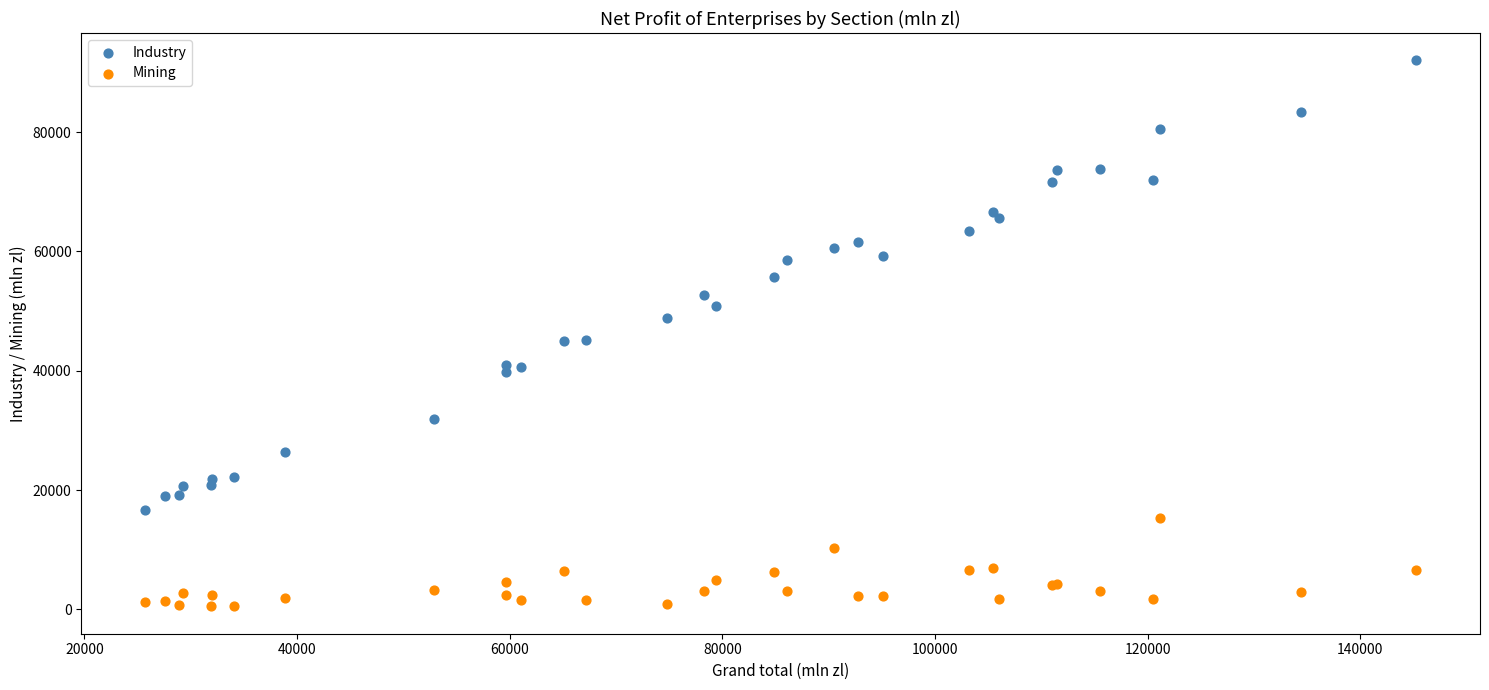

What is the X range (max minus min) for the scatter plot?

119611.0